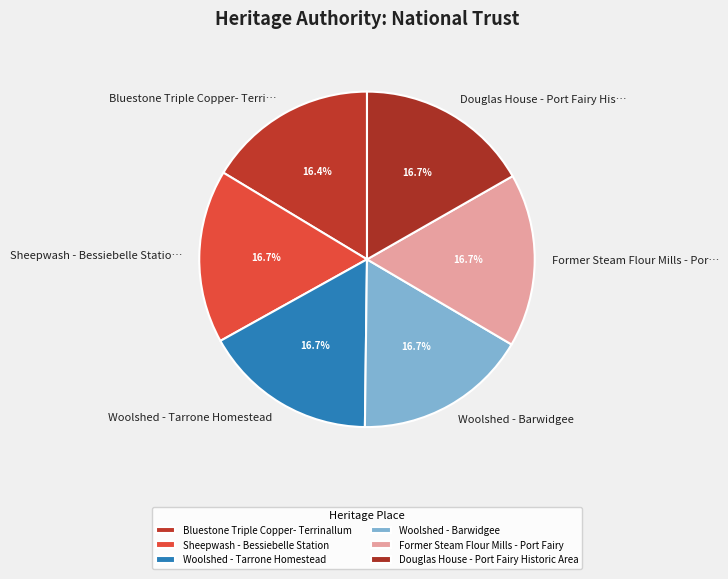

The Woolshed - Tarrone Homestead slice represents 17% of the pie. True or false?

True